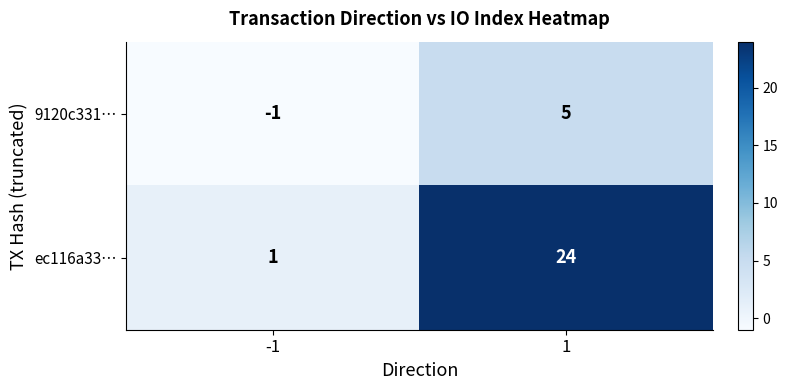

At how many categories does at least one series exceed 18?

1